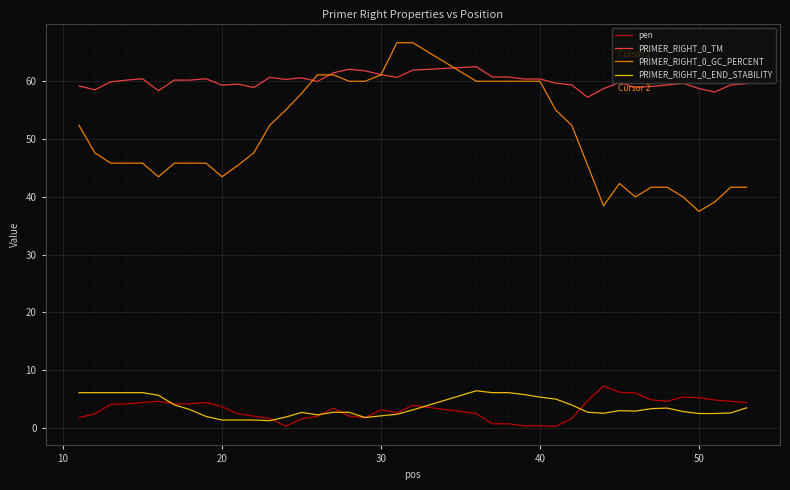

What is the sum of all PRIMER_RIGHT_0_TM values?

2398.3